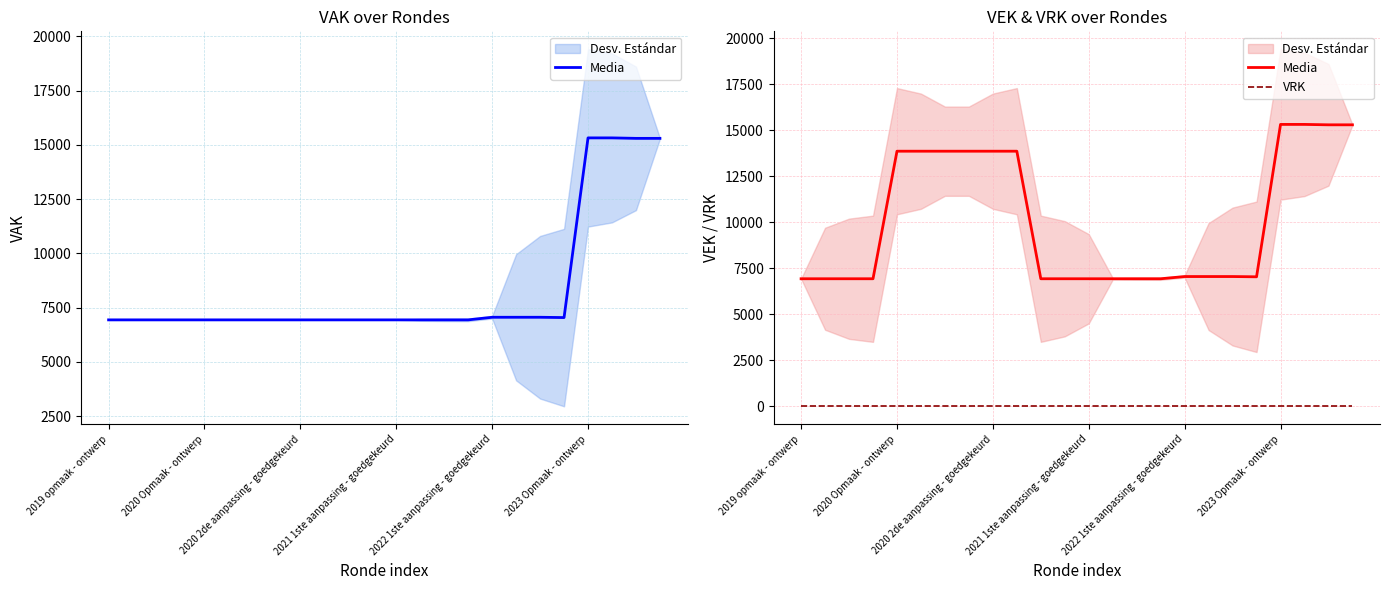

True or false: Media and VRK cross at least once.

False